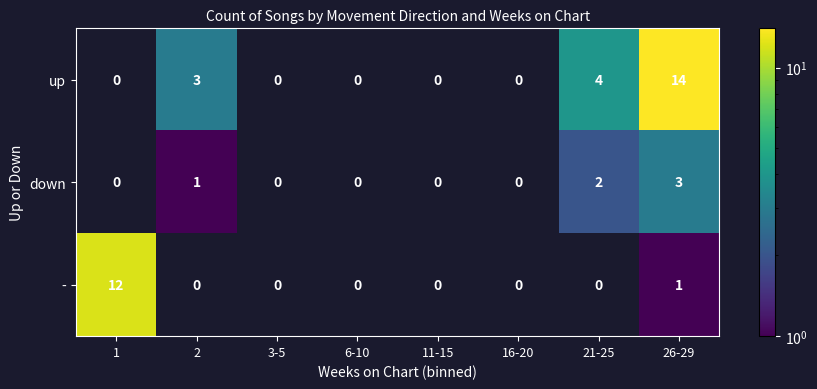

What is the difference between the second highest and minimum values in the up series?

4